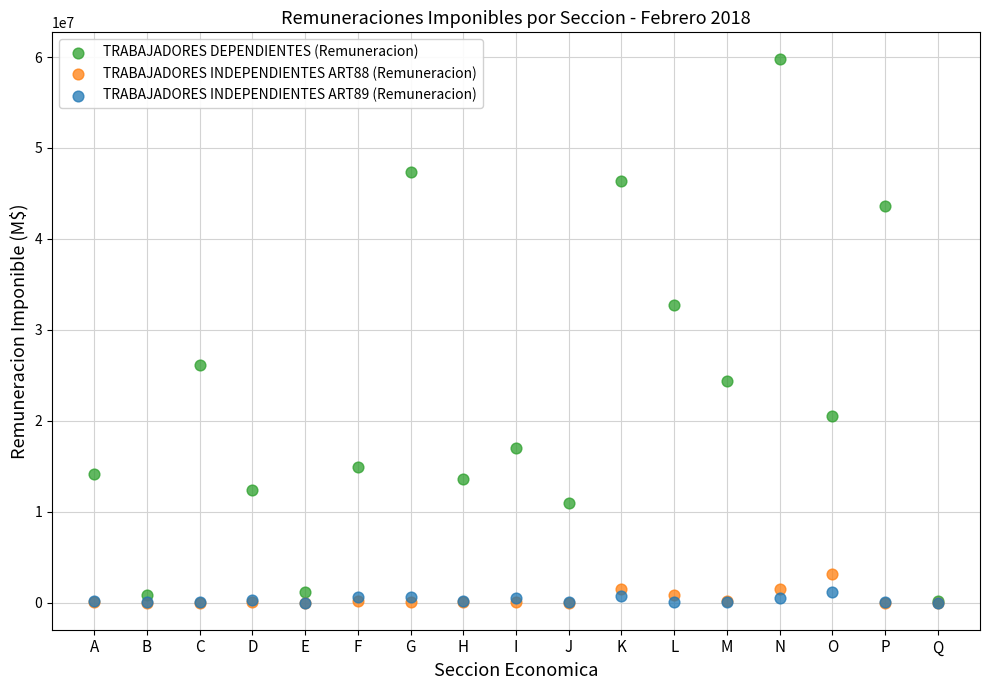

Which series has the largest Y range (max minus min)?

TRABAJADORES DEPENDIENTES (Remuneracion)